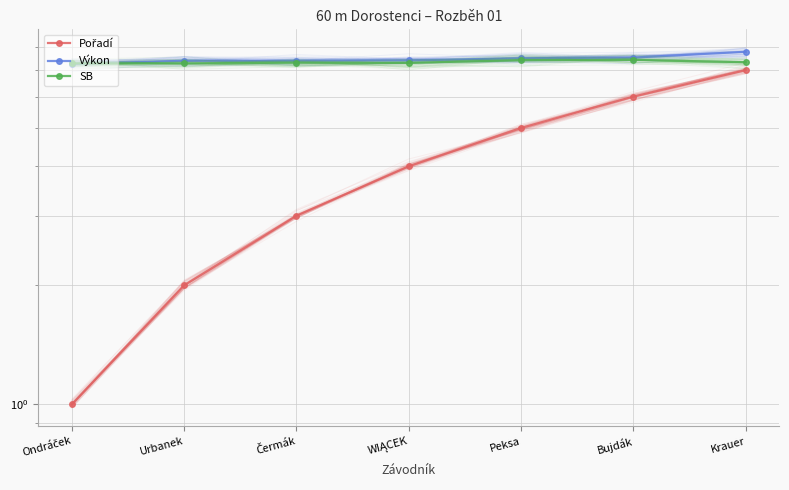

Which series changed the most between Čermák and Peksa?

Pořadí